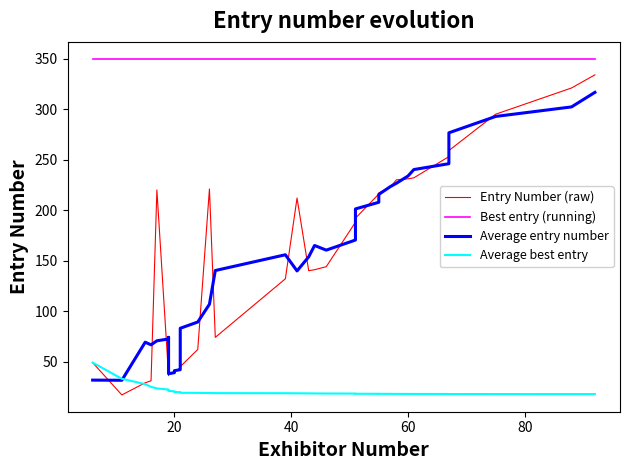

How many distinct data groups are displayed?

4